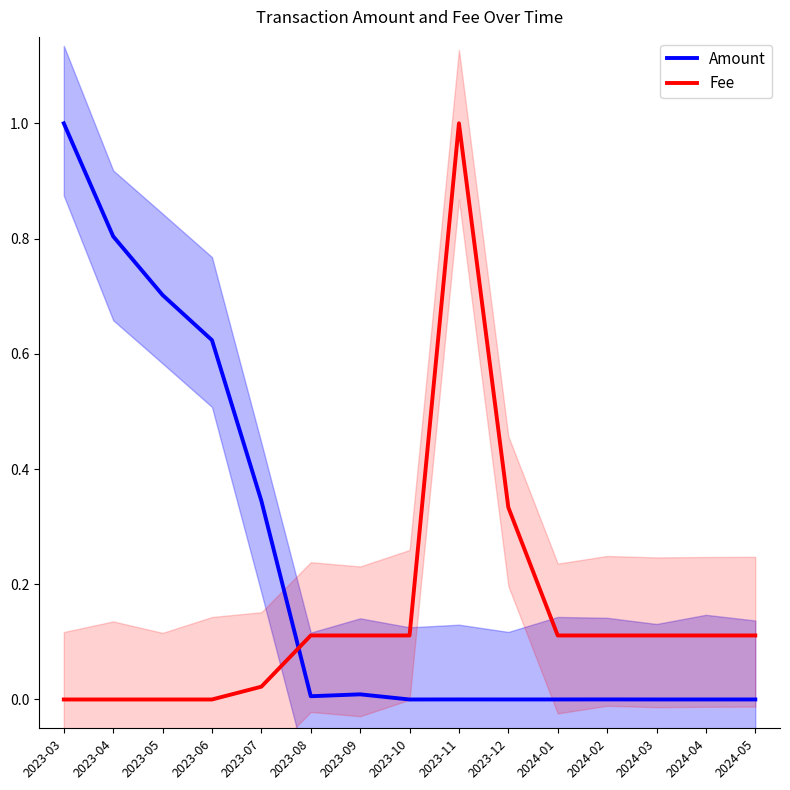

Reading left to right, what are all the values shown in this chart?

Amount: 1.0	0.8	0.7	0.6	0.3	0.0	0.0	0.0	0.0	0.0	0.0	0.0	0.0	0.0	0.0
Fee: 0.0	0.0	0.0	0.0	0.0	0.1	0.1	0.1	1.0	0.3	0.1	0.1	0.1	0.1	0.1